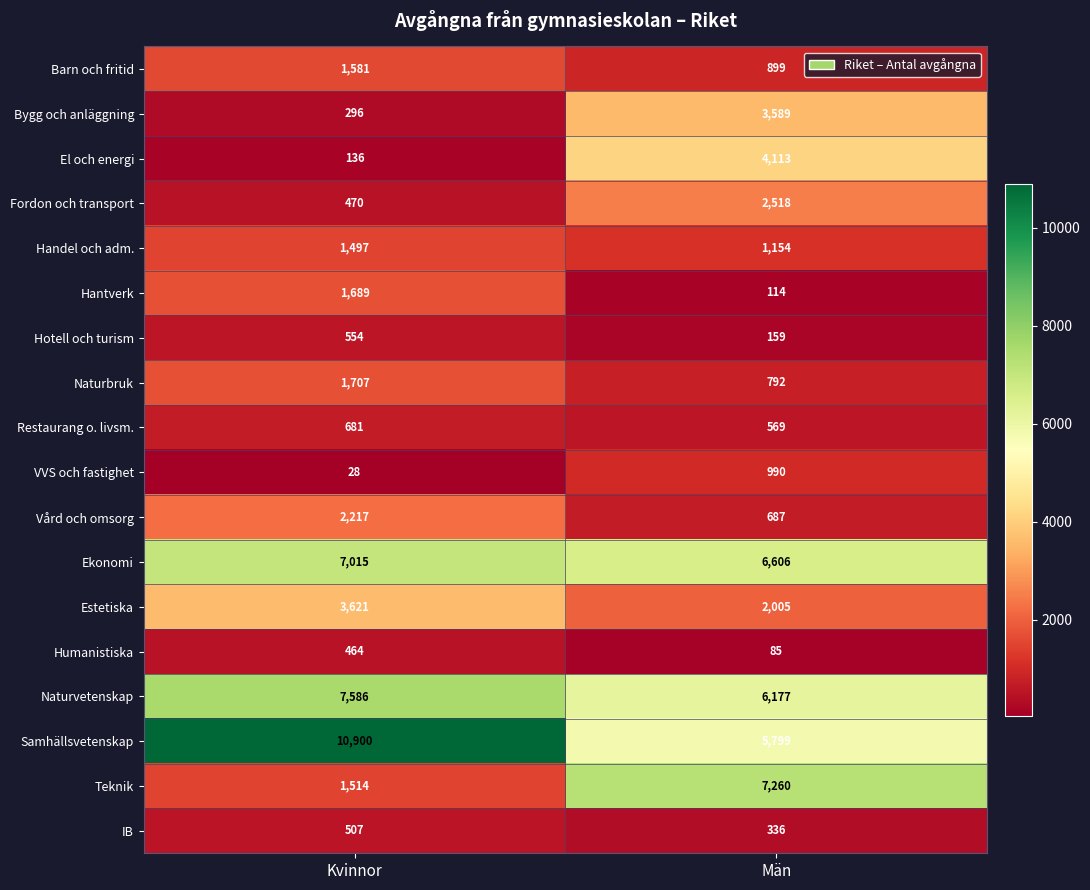

What is the total value across all series at Män?

43852